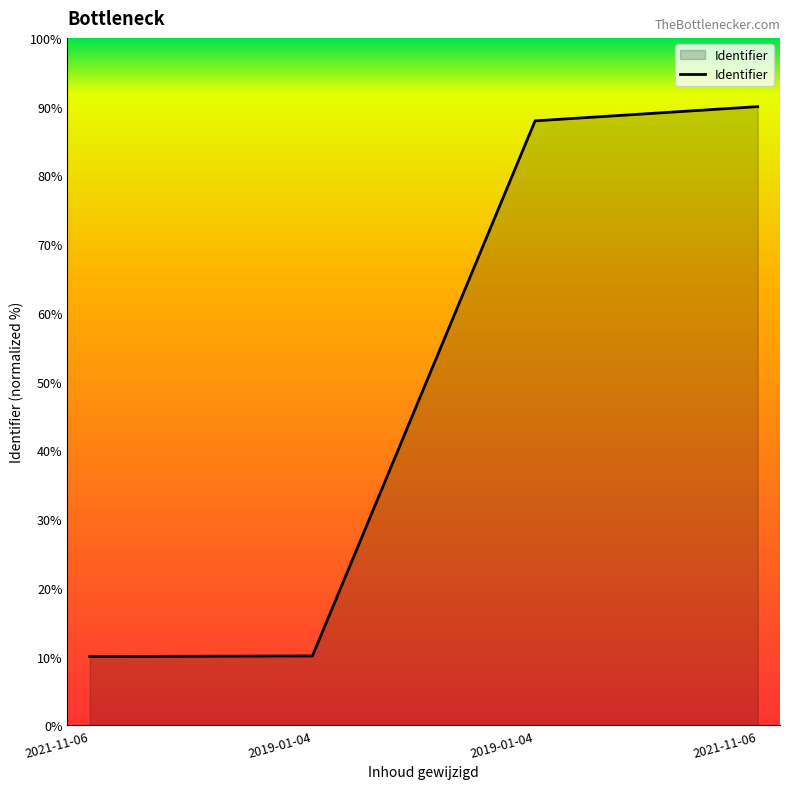

Does the chart display data point markers on the line(s)?

No